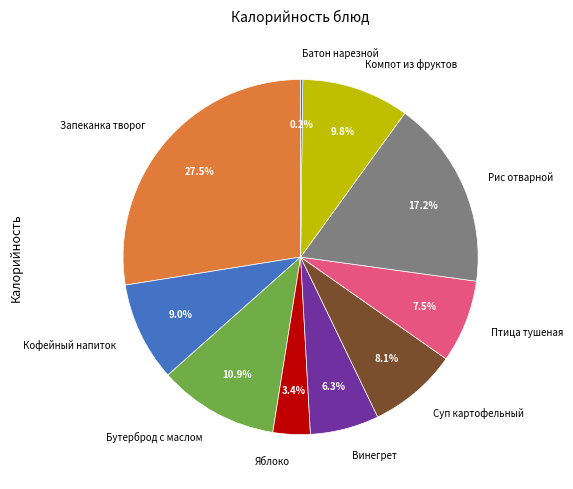

Does any single category account for the majority?

No